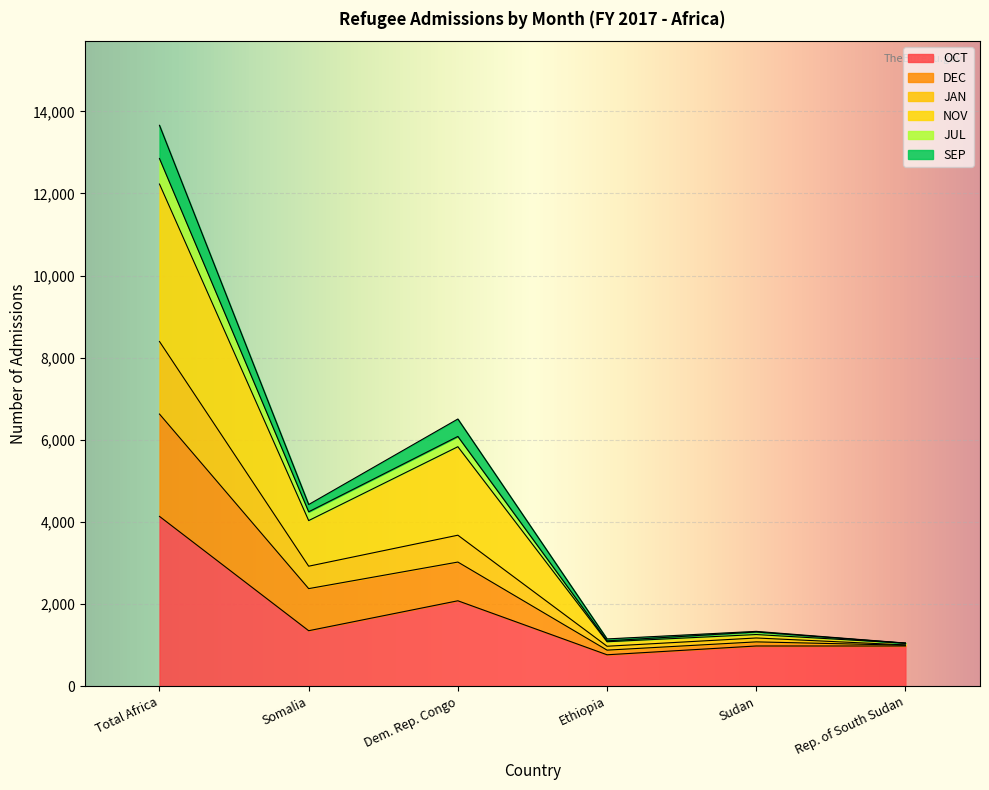

Which label corresponds to the largest value in the chart?

Total Africa